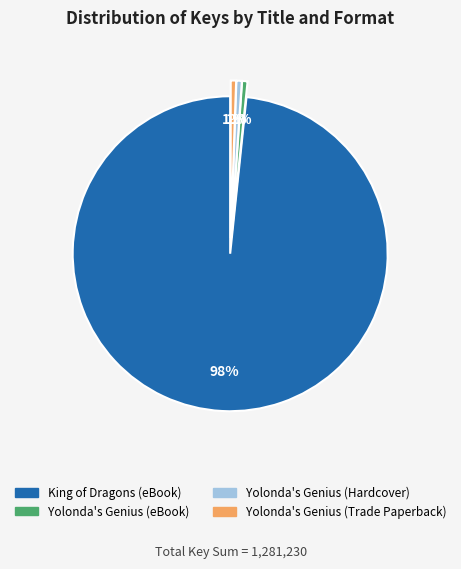

What is the majority slice?

King of Dragons (eBook)